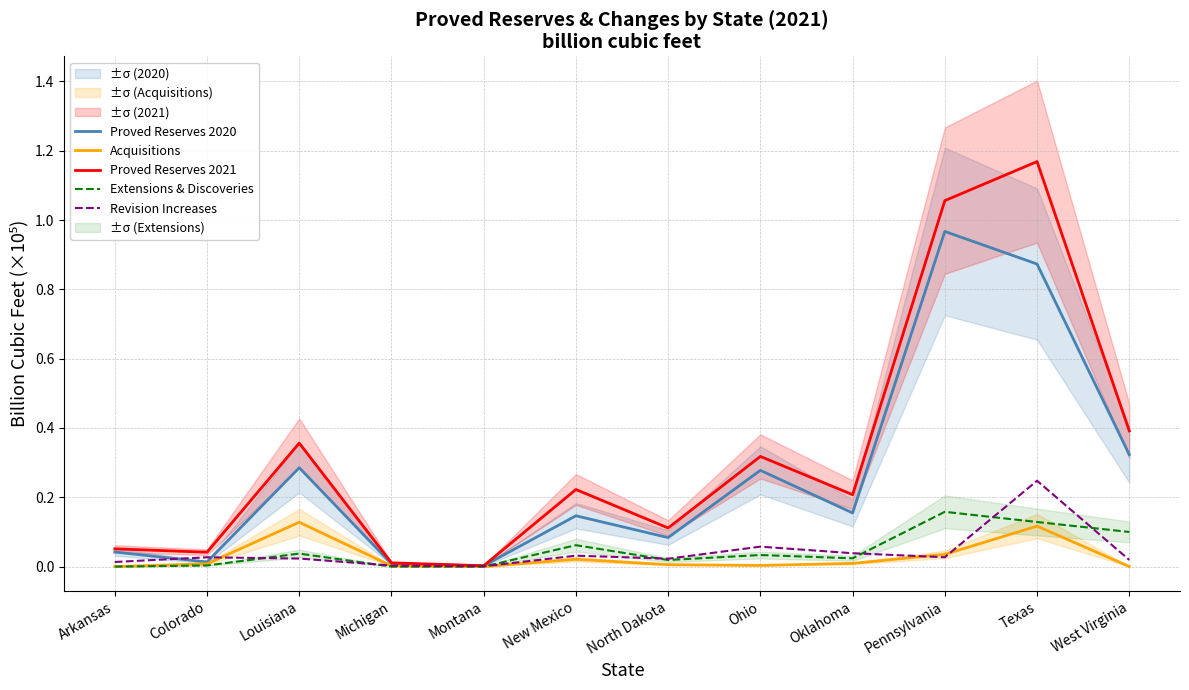

At which category is the sum across all series the highest?

Texas